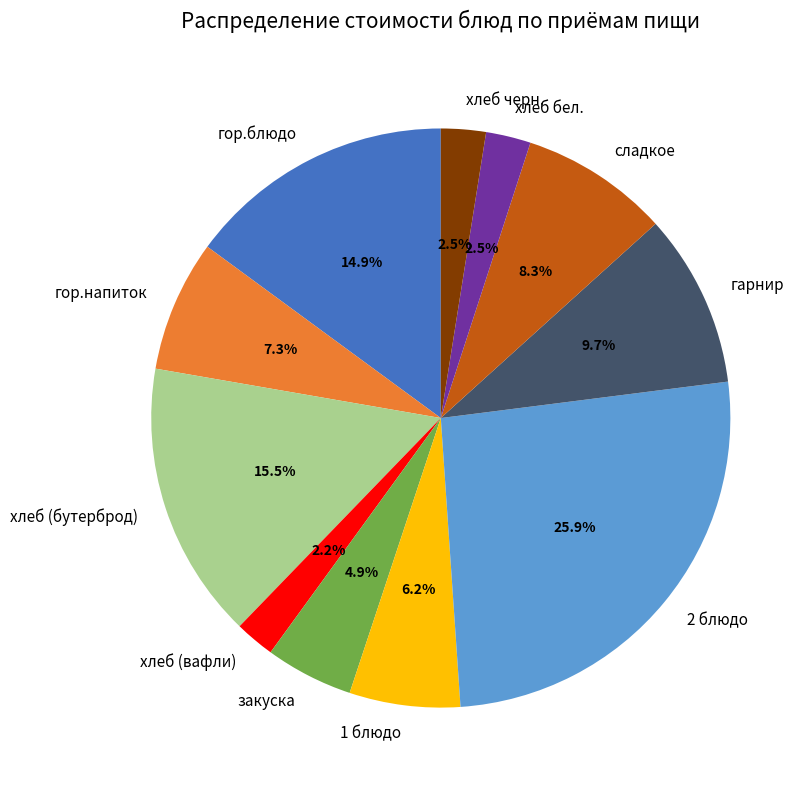

Approximately how many times larger is the value at 2 блюдо compared to 1 блюдо?

4.2